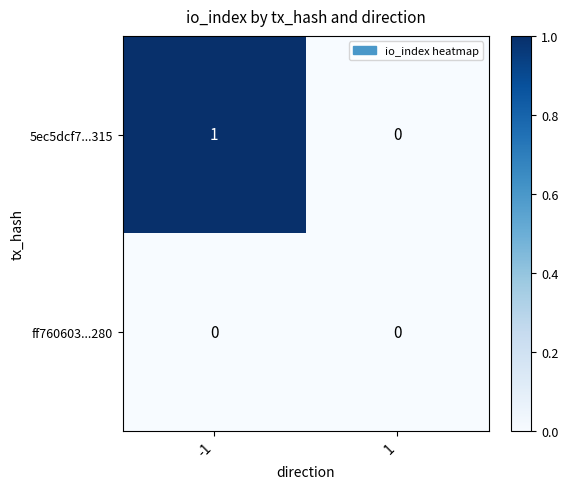

Reading left to right, transcribe all the data shown in this chart.

5ec5dcf7...315: 1	0
ff760603...280: 0	0